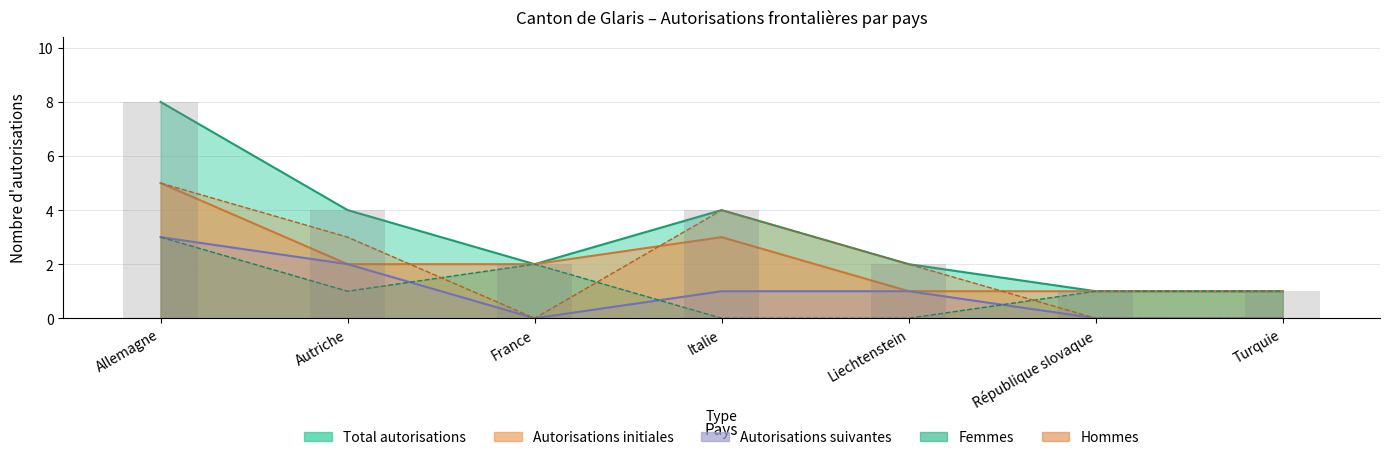

What is the label of the 5th bar from the left?

Liechtenstein